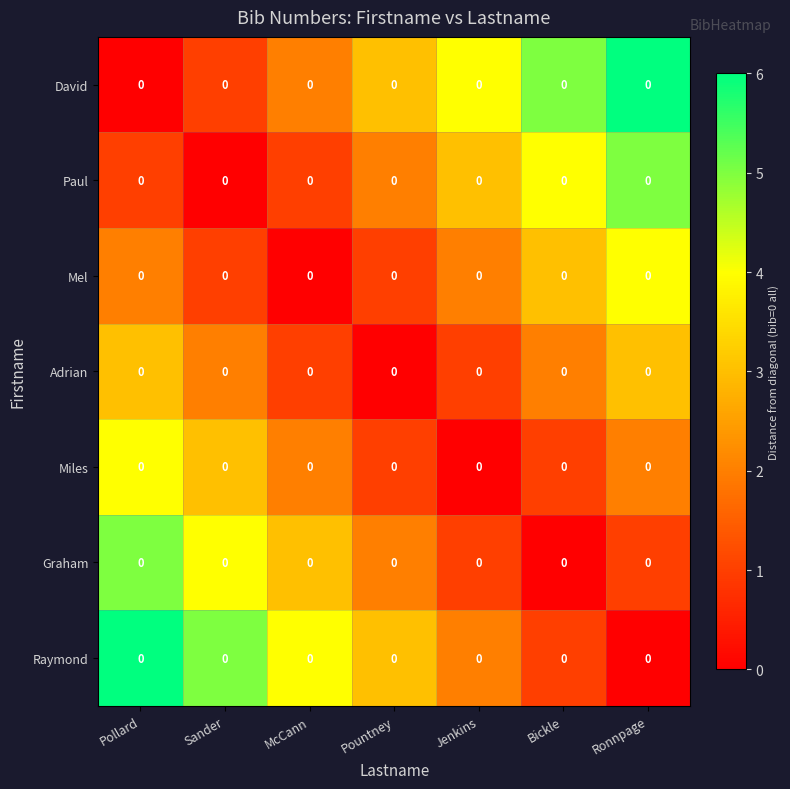

The Miles series shows 1 at Pollard. True or false?

False